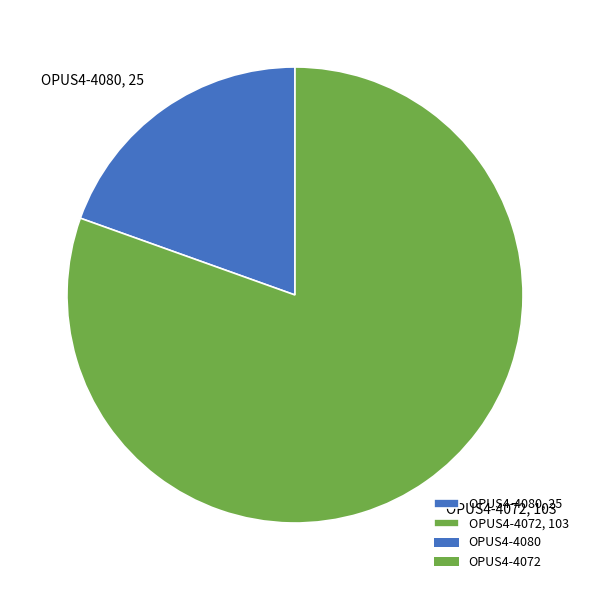

Is it true that OPUS4-4080 is 8% of the pie?

False